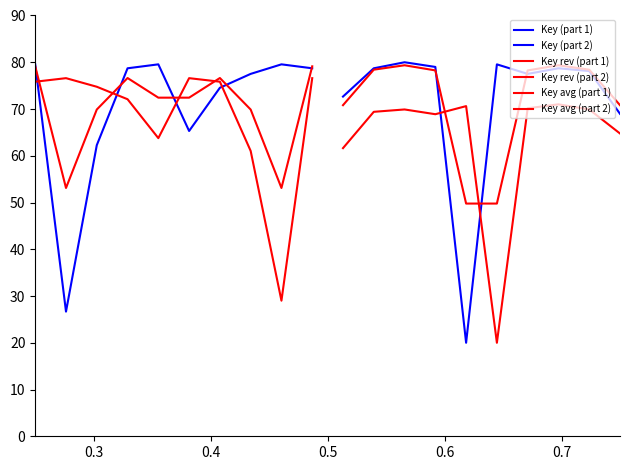

At which label does Key avg (part 2) reach its minimum?

0.6